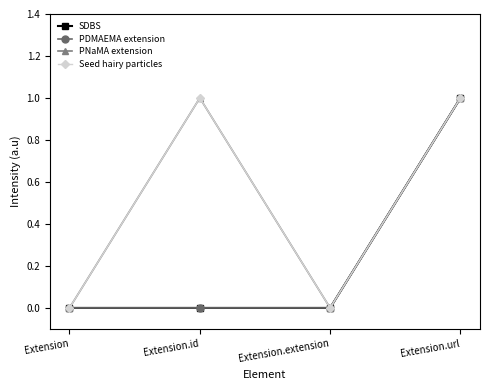

What is the value of the SDBS point at the 4th from the left?

1